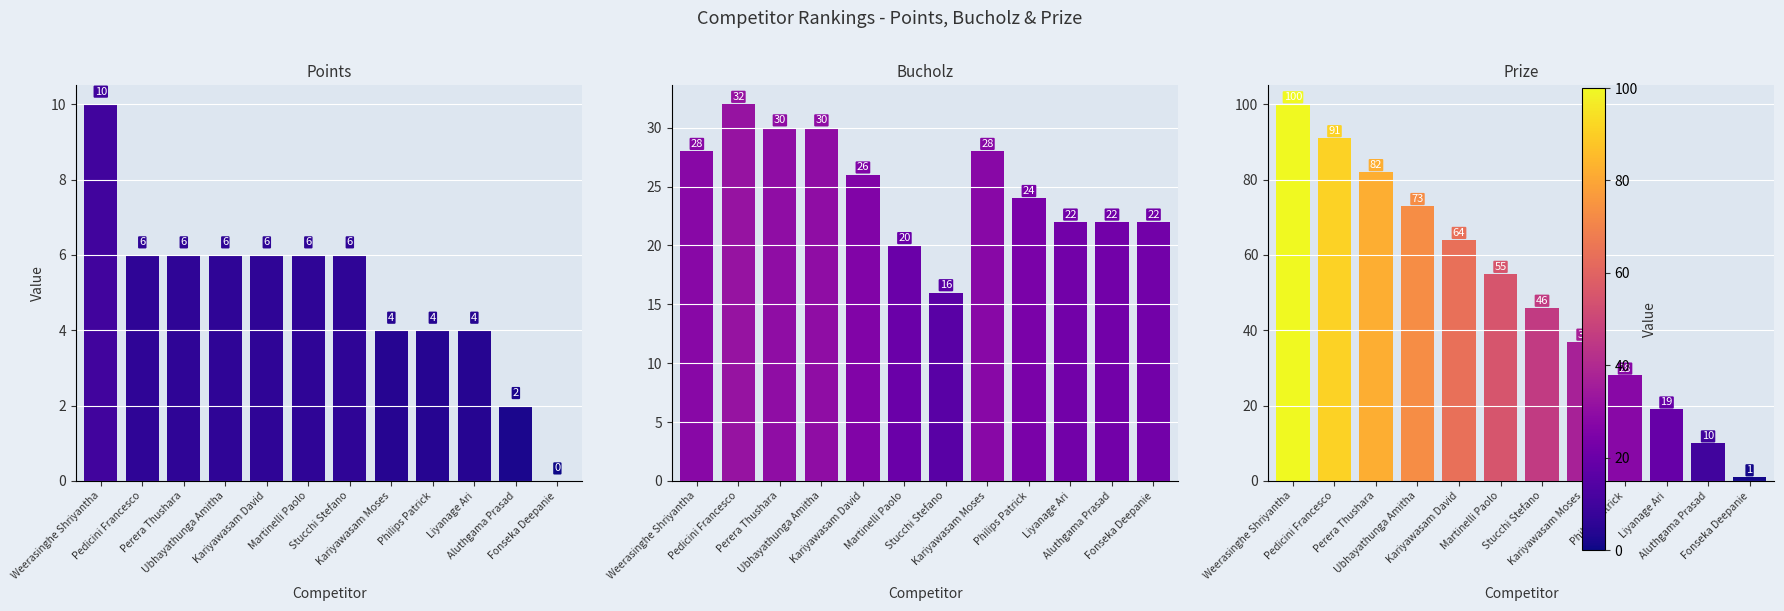

Where is Points nearest to the value 5?

Pedicini Francesco